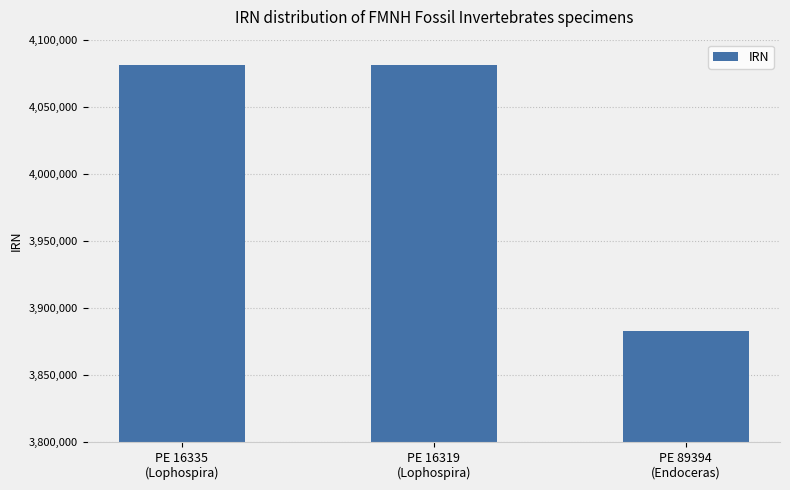

At which category does the chart reach its minimum across all series?

PE 89394
(Endoceras)